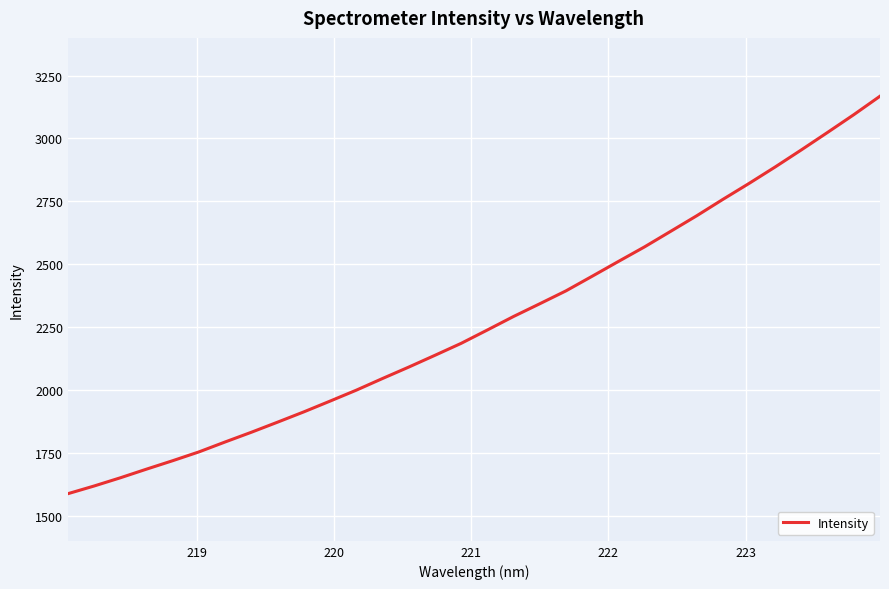

What is the smallest value displayed?

1587.5